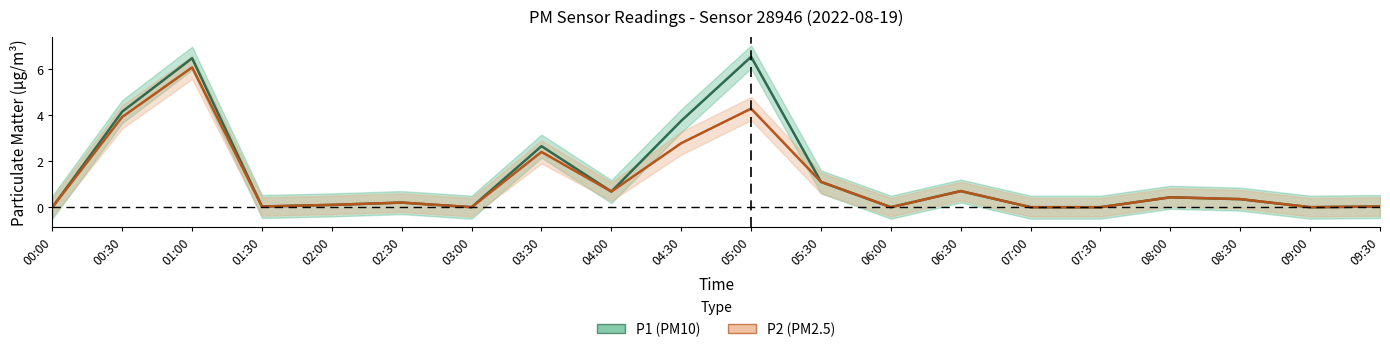

Which series has the largest range (max minus min)?

P1 (PM10)